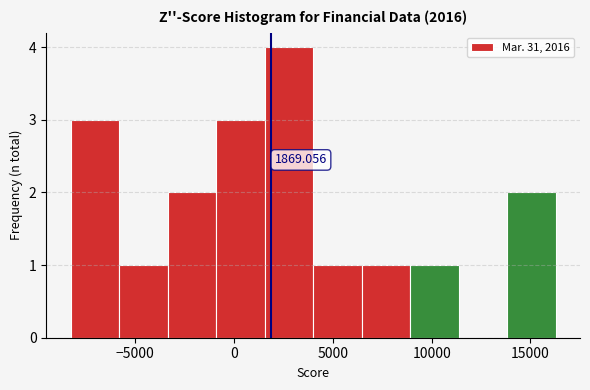

Over which range of the x-axis is the bar tallest?

1500 to 4000